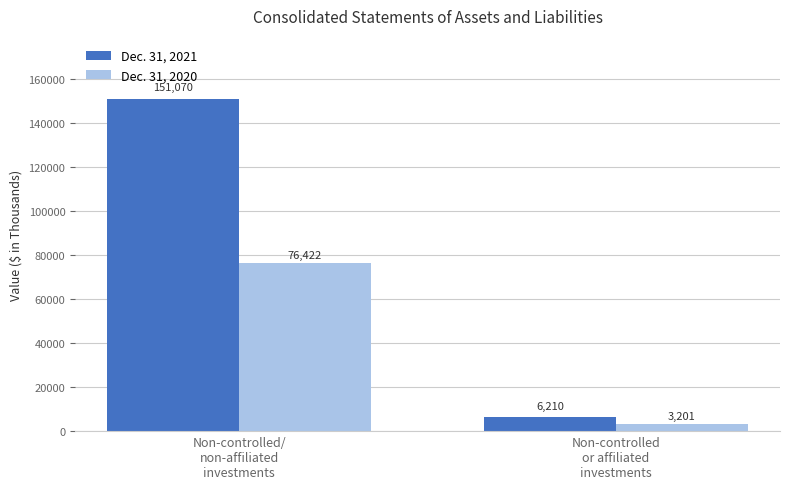

What is the label of the 2nd bar from the right?

Non-controlled/
non-affiliated
investments